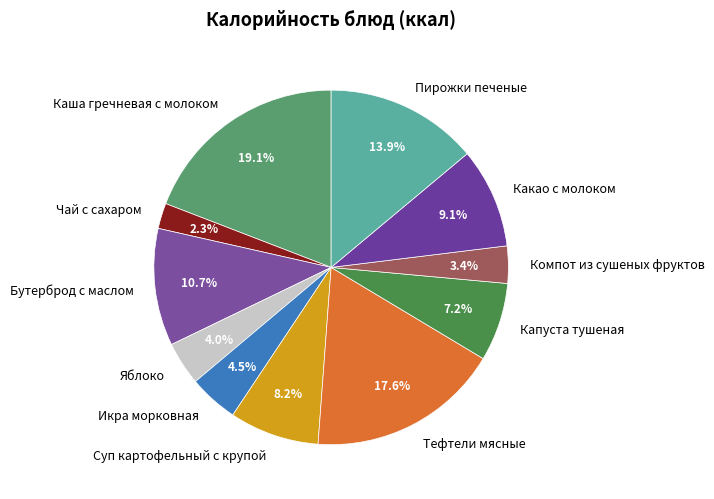

Rank the categories by value from lowest to highest.

Чай с сахаром, Компот из сушеных фруктов, Яблоко, Икра морковная, Капуста тушеная, Суп картофельный с крупой, Какао с молоком, Бутерброд с маслом, Пирожки печеные, Тефтели мясные, Каша гречневая с молоком